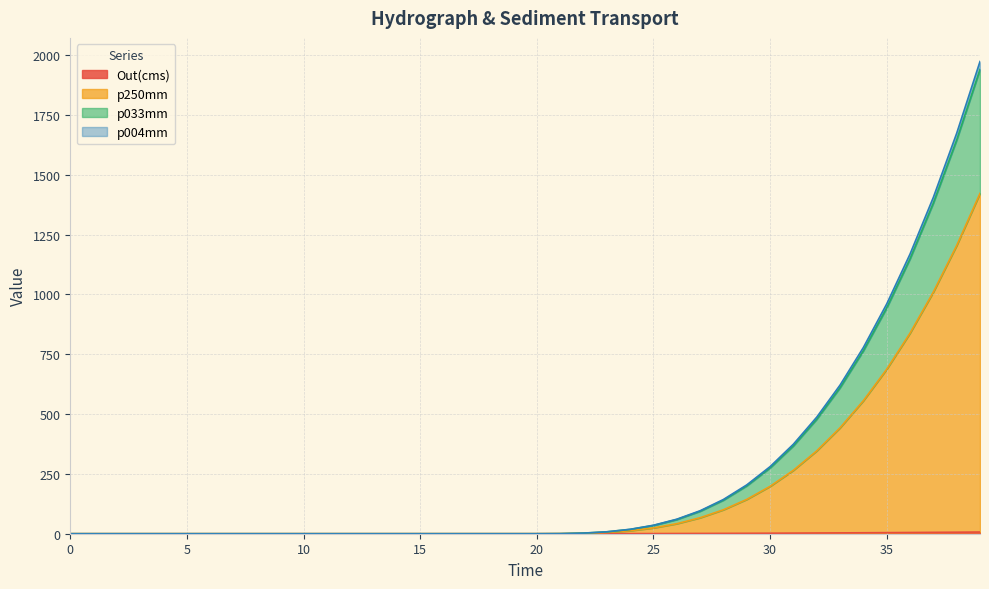

True or false: p033mm has a value of 3161.7 at 39.0.

False